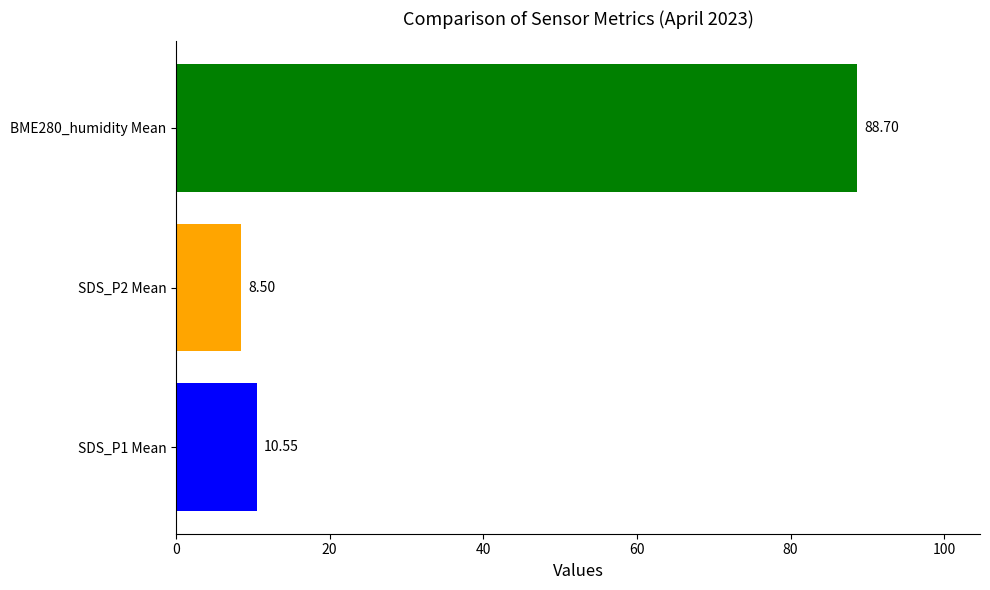

How many categories are shown in the chart?

3